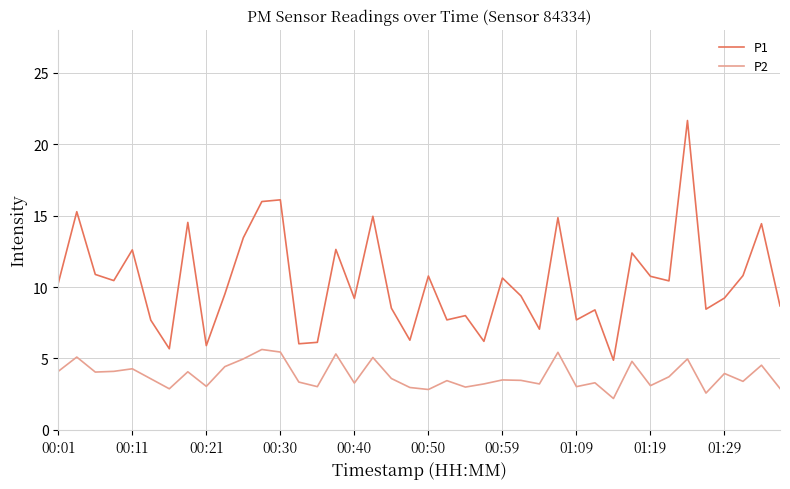

What is the difference between the maximum and minimum values in the P2 series?

3.4